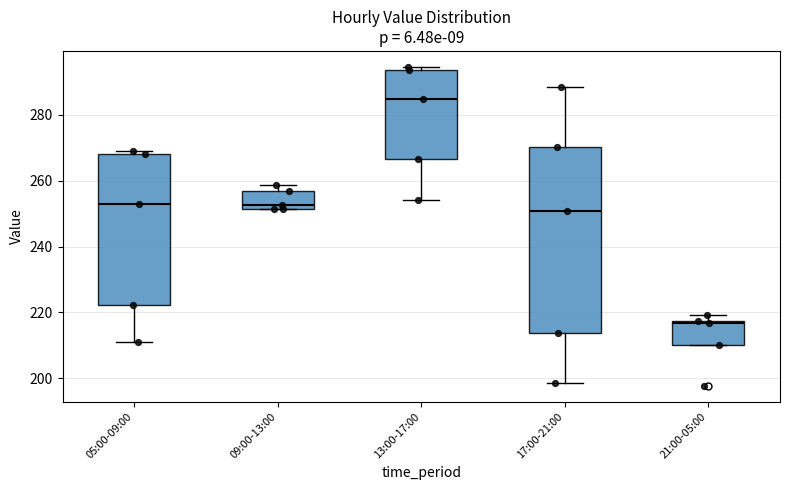

Which box has the lowest median line?

21:00-05:00